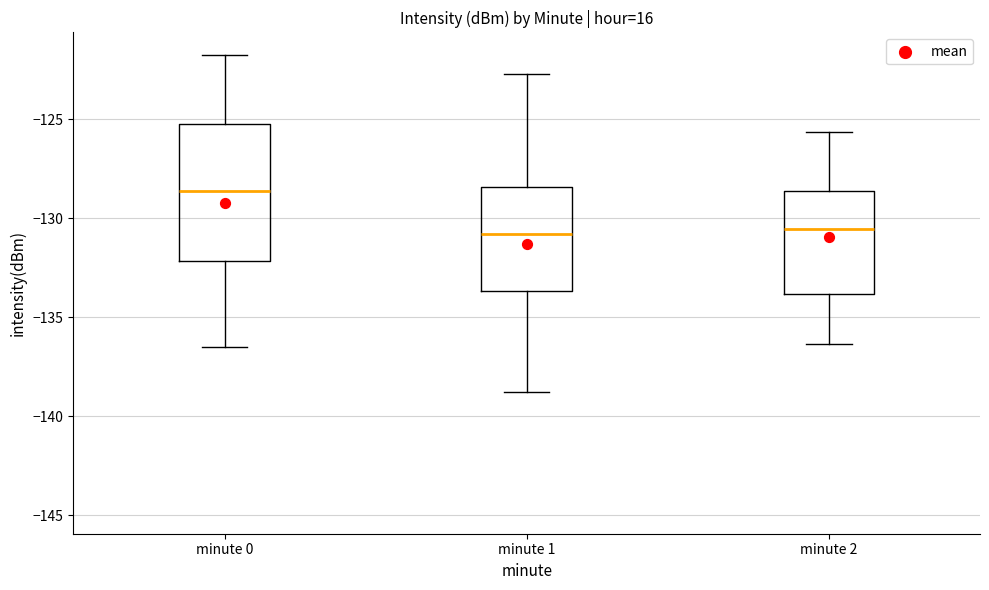

Comparing the boxes themselves (not the whiskers), which one is the tallest?

minute 0